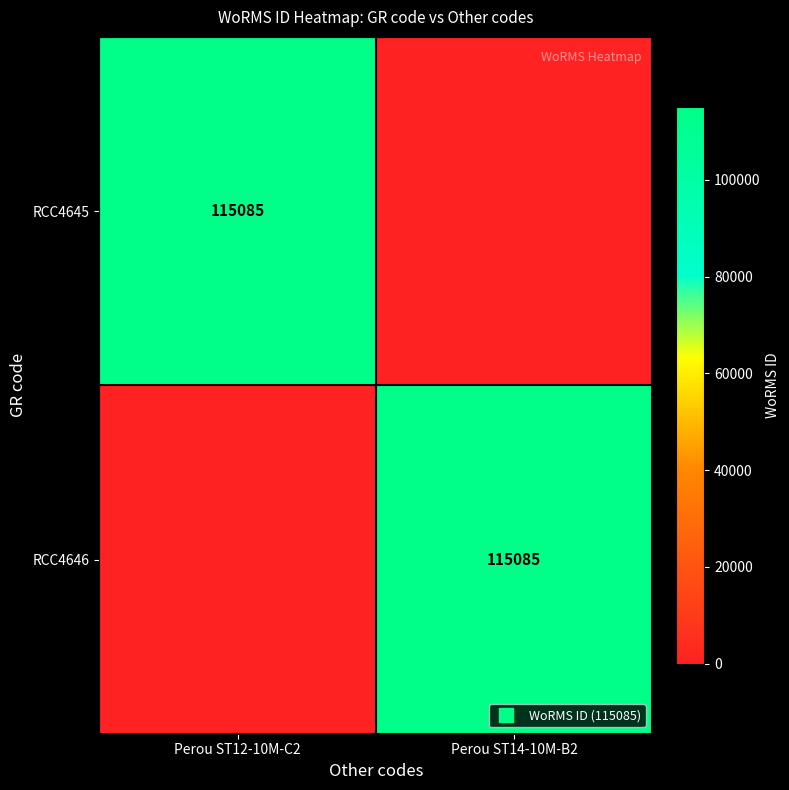

True or false: RCC4646 has a value of 115085 at Perou ST14-10M-B2.

True